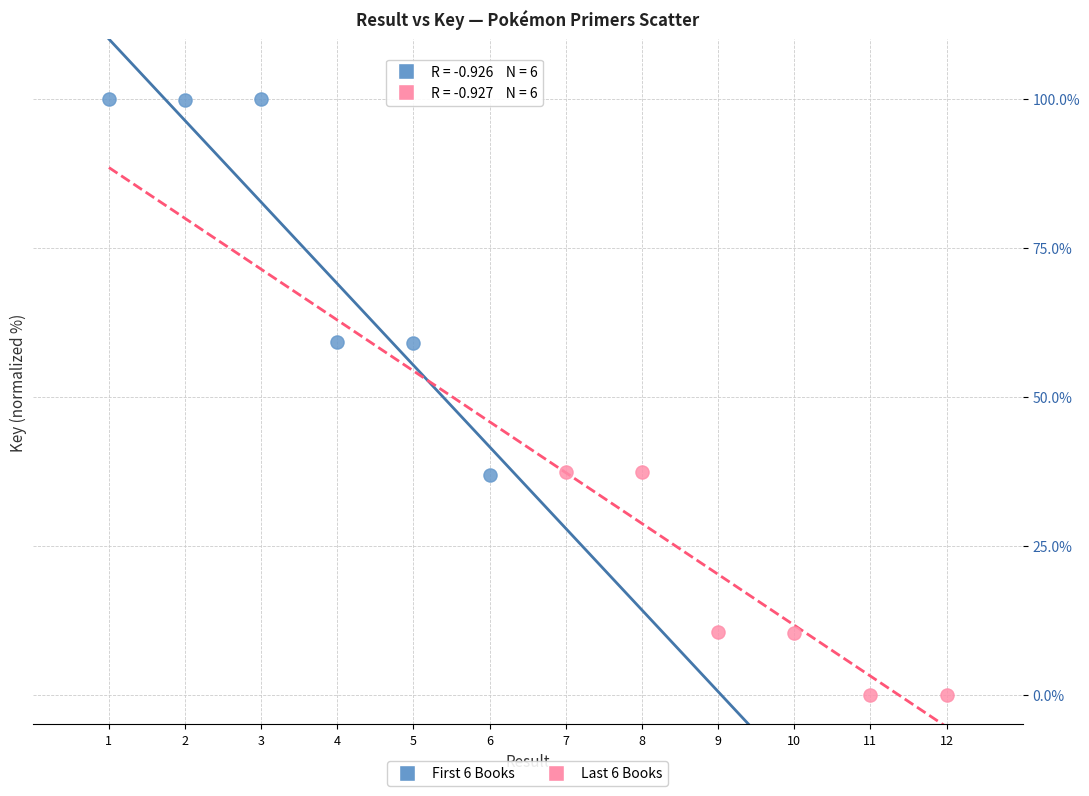

What are all the series names shown in the legend?

First 6 Books, Last 6 Books